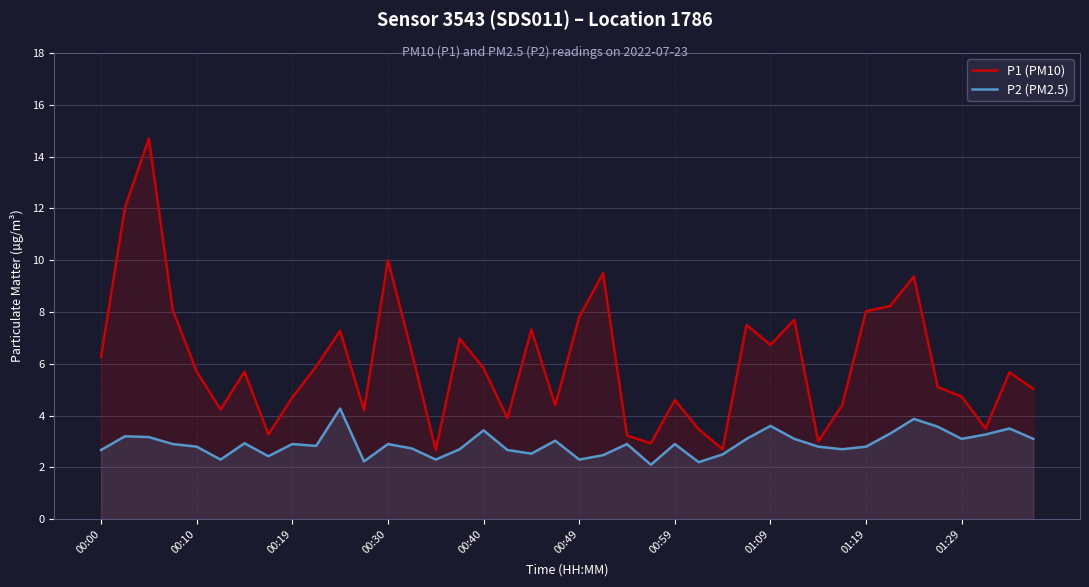

How many values in the P1 (PM10) series are below 5?

16